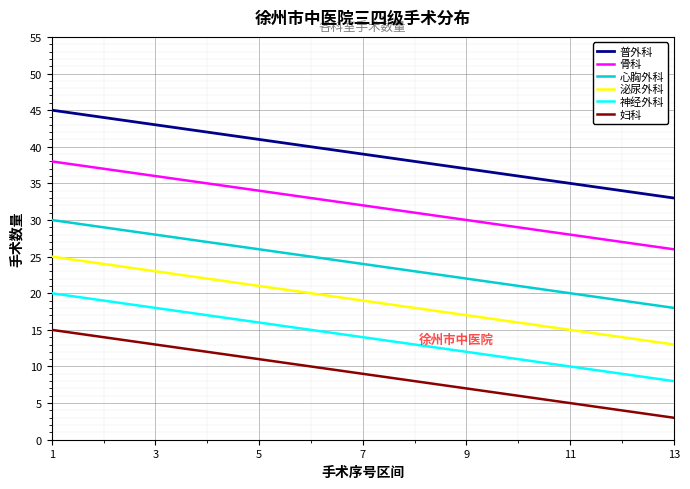

List the series in order of their overall mean, highest first.

普外科, 骨科, 心胸外科, 泌尿外科, 神经外科, 妇科